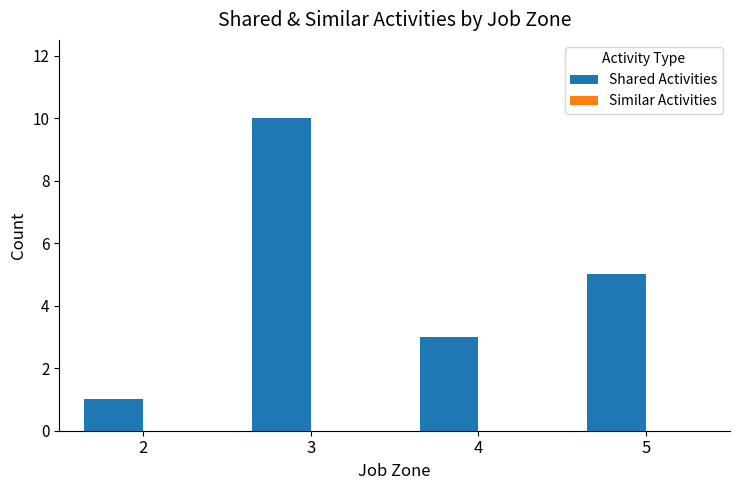

The value at 3 is 10. True or false?

True